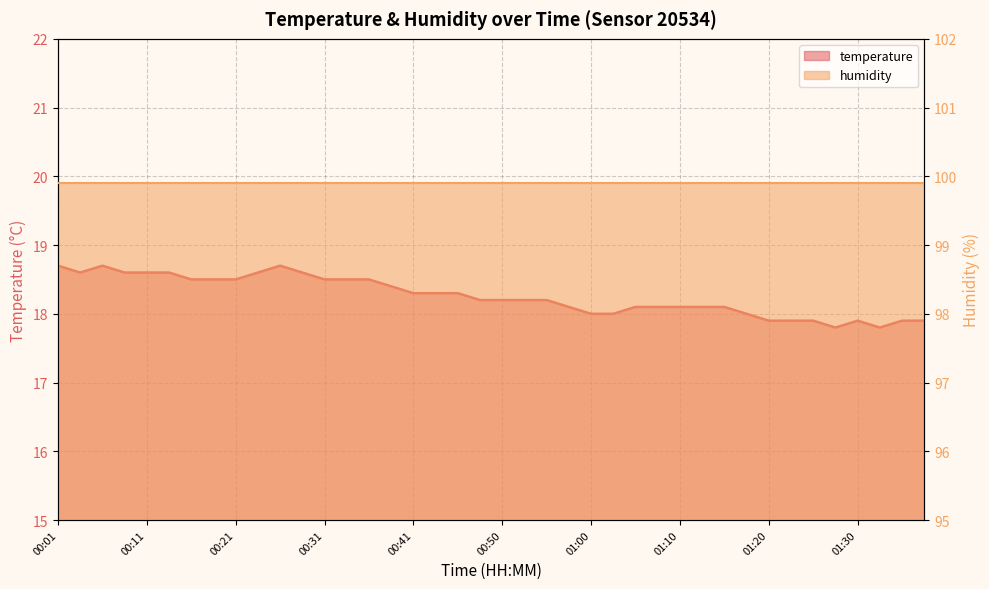

True or false: the data shows 18.7 at 00:06.

True